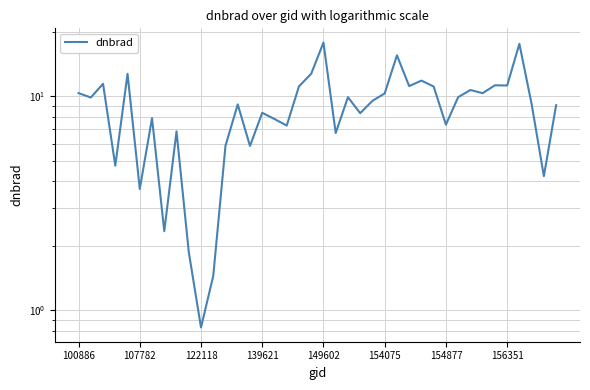

The chart shows a value of 11.3 at 34. True or false?

True